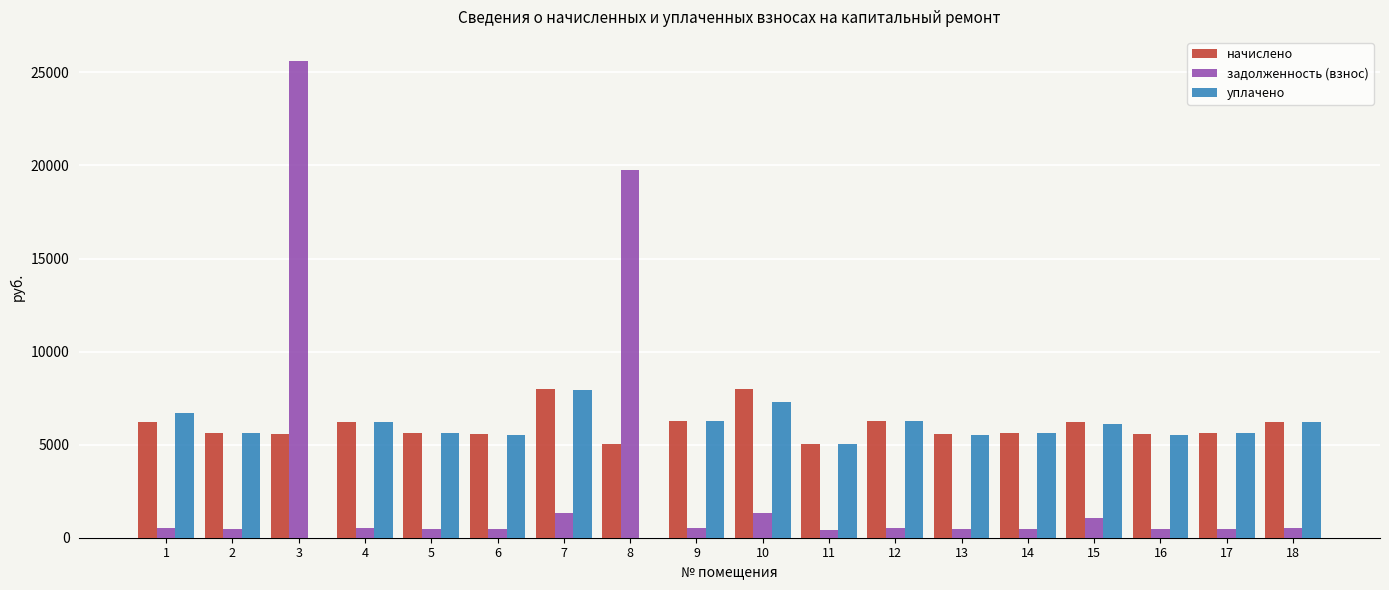

What is the sum of all начислено values?

108173.3